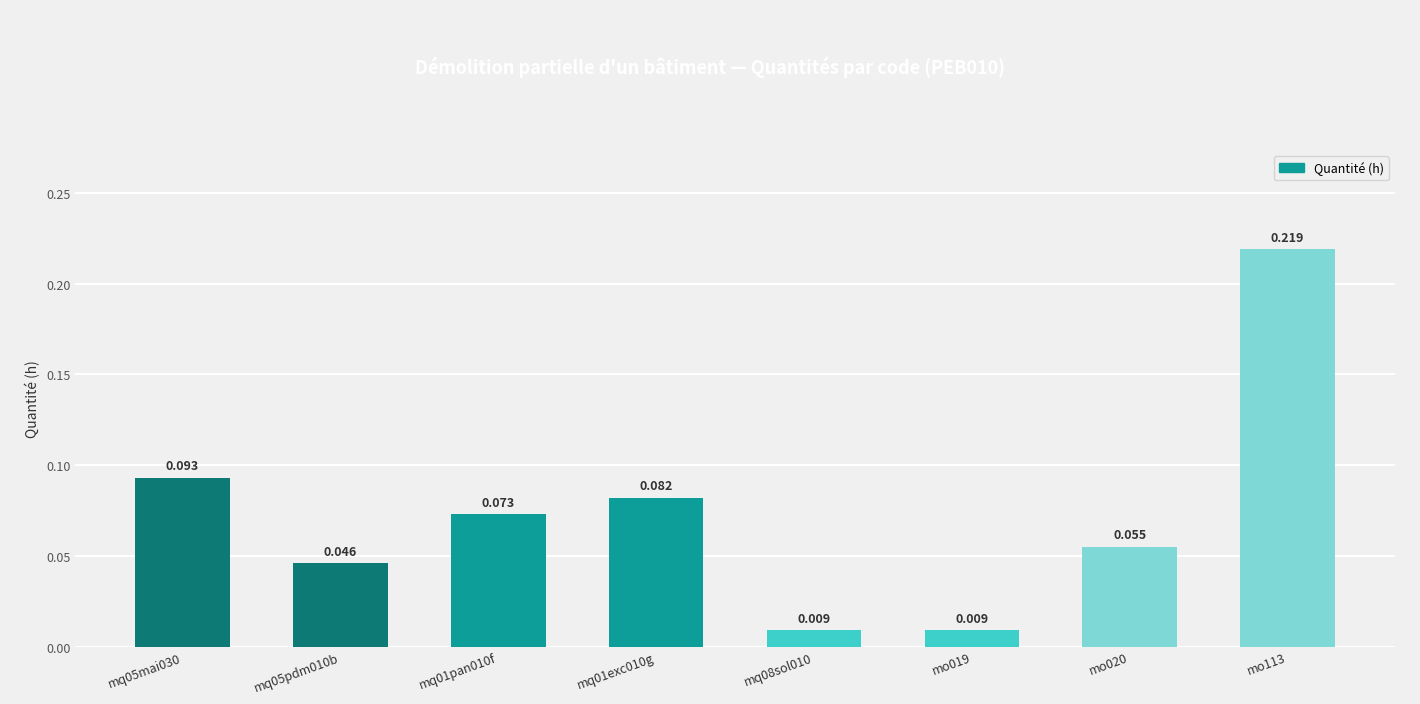

Are the bars grouped side by side (vs. stacked)?

No